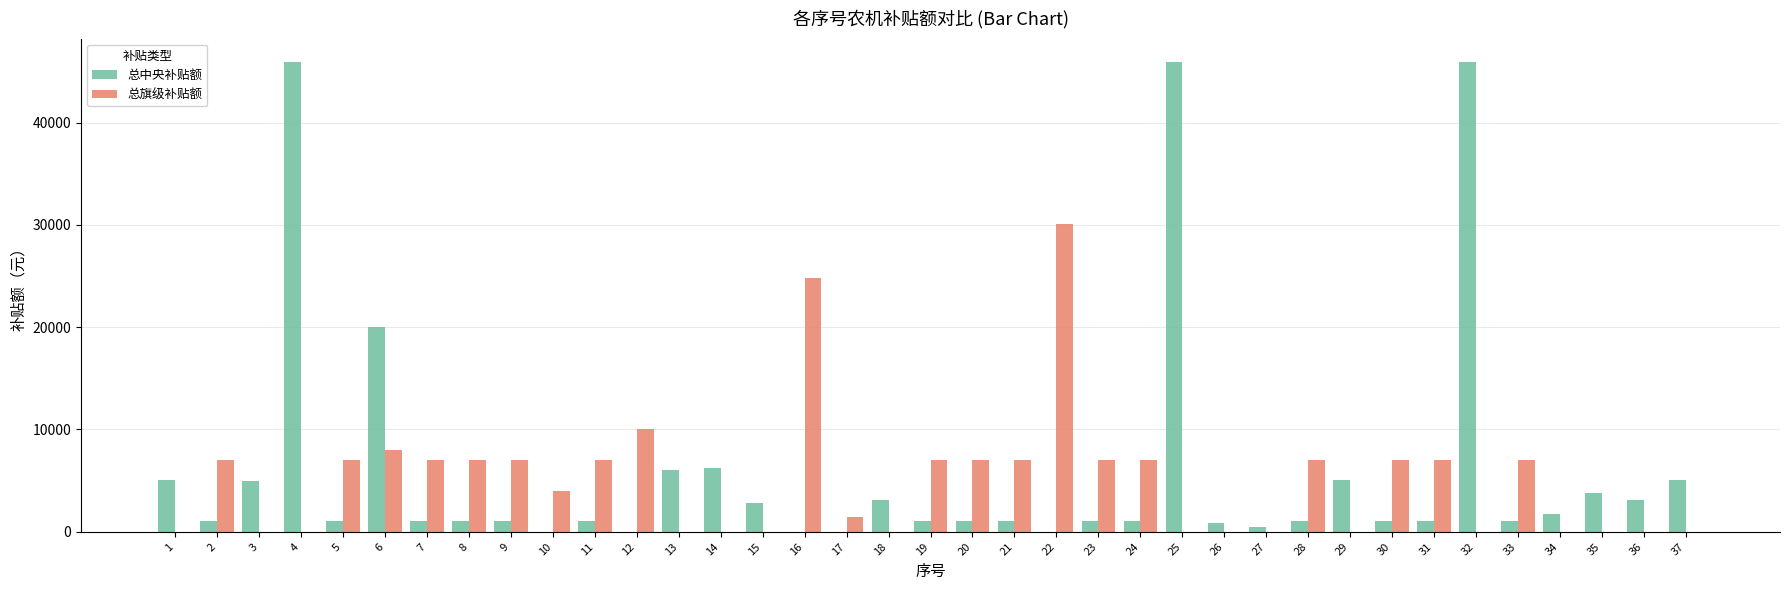

Count the number of categories in the chart.

37